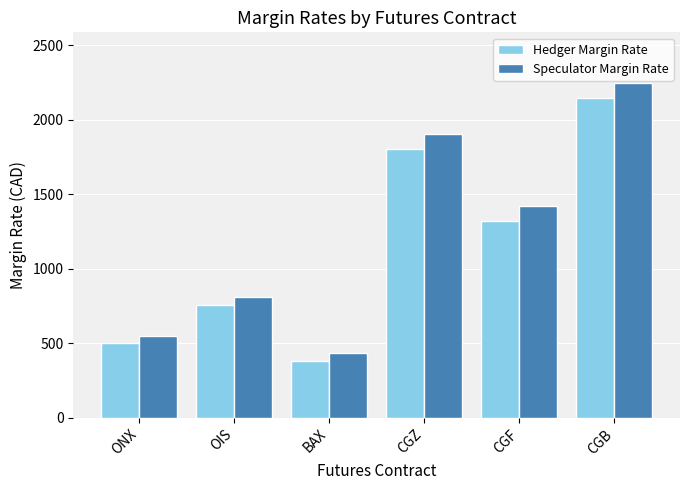

At which label does Hedger Margin Rate reach its peak?

CGB